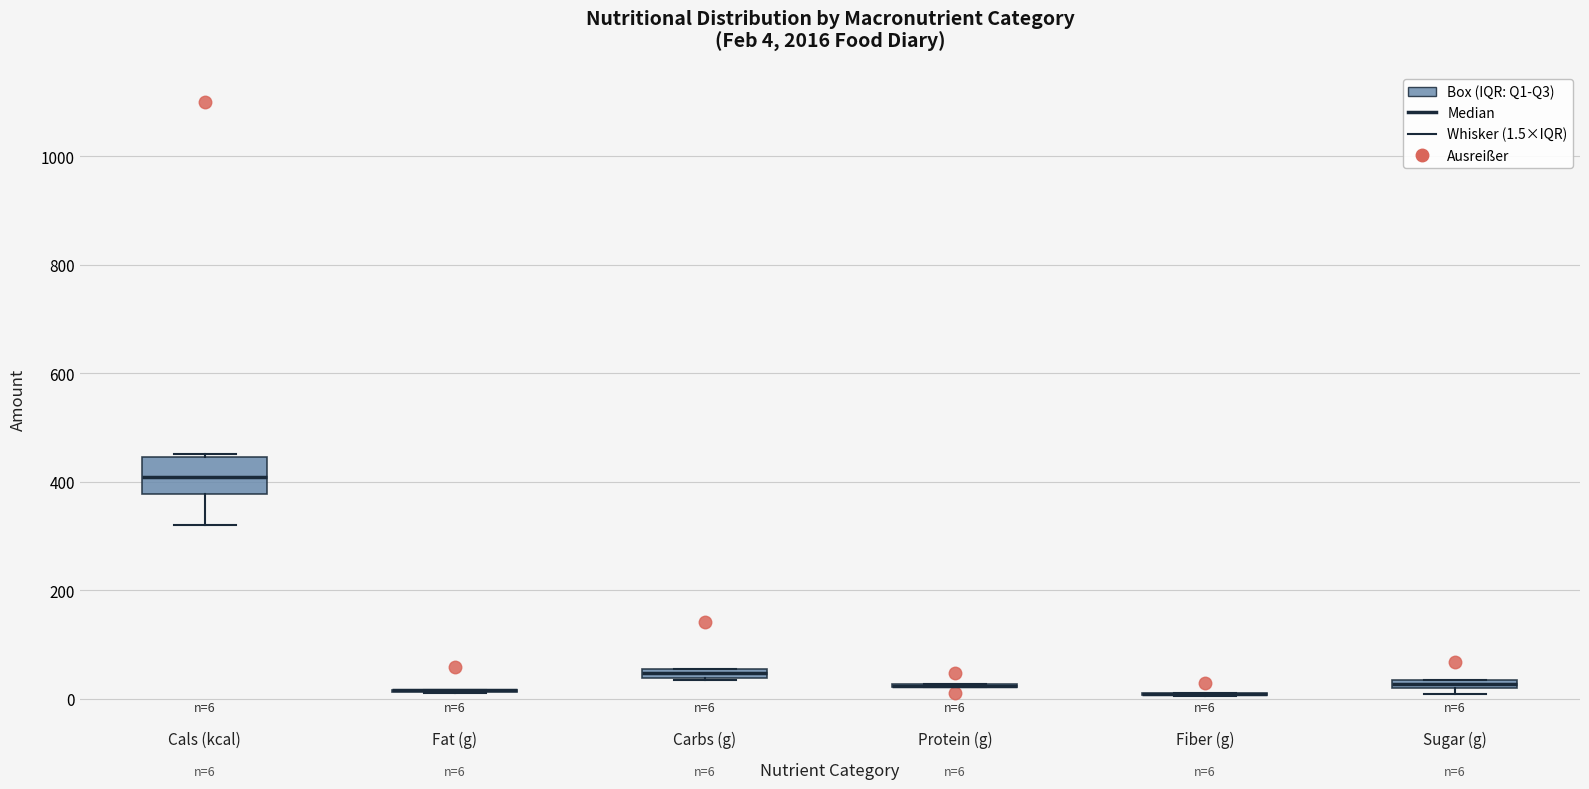

Which box is the tallest, from its lower edge to its upper edge?

Cals (kcal)